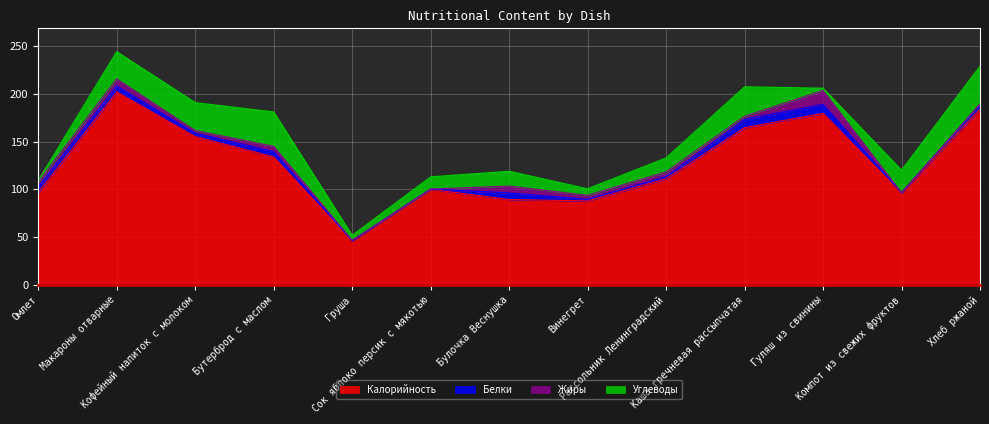

True or false: Калорийность and Жиры intersect in this chart.

False